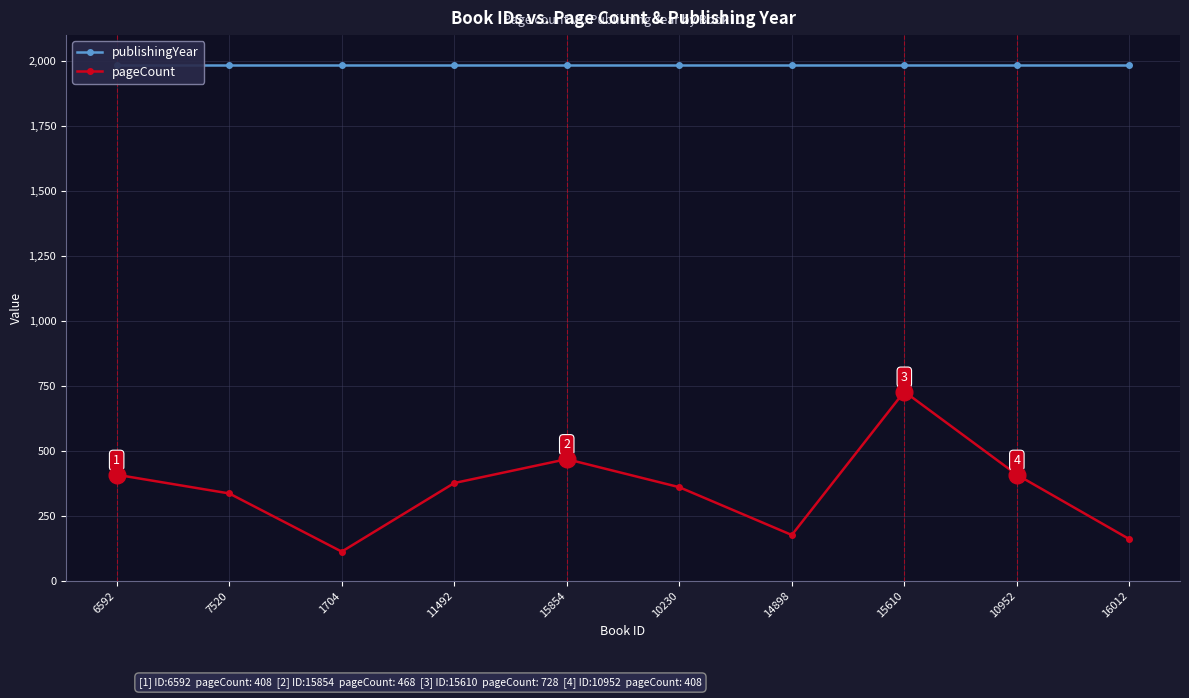

Reading right to left, what are all the values shown in this chart?

publishingYear: 16012=1985	10952=1985	15610=1985	14898=1985	10230=1985	15854=1985	11492=1985	1704=1985	7520=1985	6592=1985
pageCount: 16012=160	10952=408	15610=728	14898=176	10230=360	15854=468	11492=376	1704=112	7520=336	6592=408